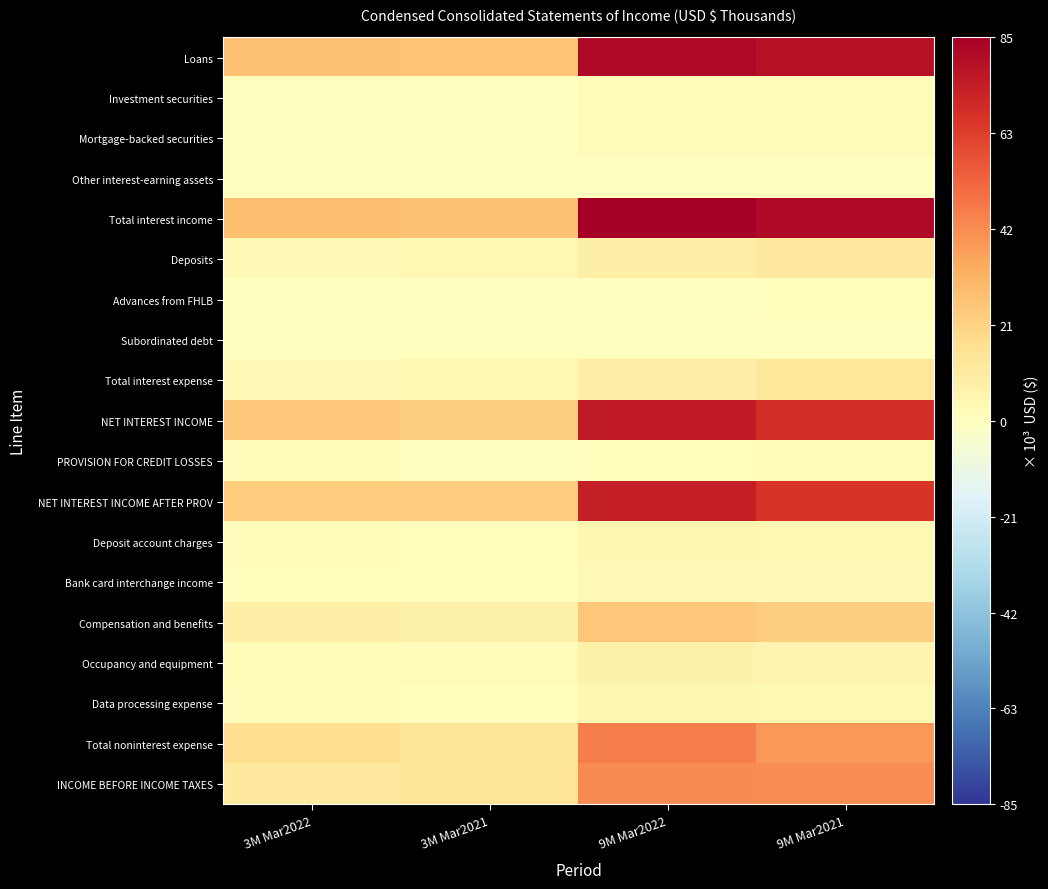

Which label corresponds to the largest value in the chart?

9M Mar2022